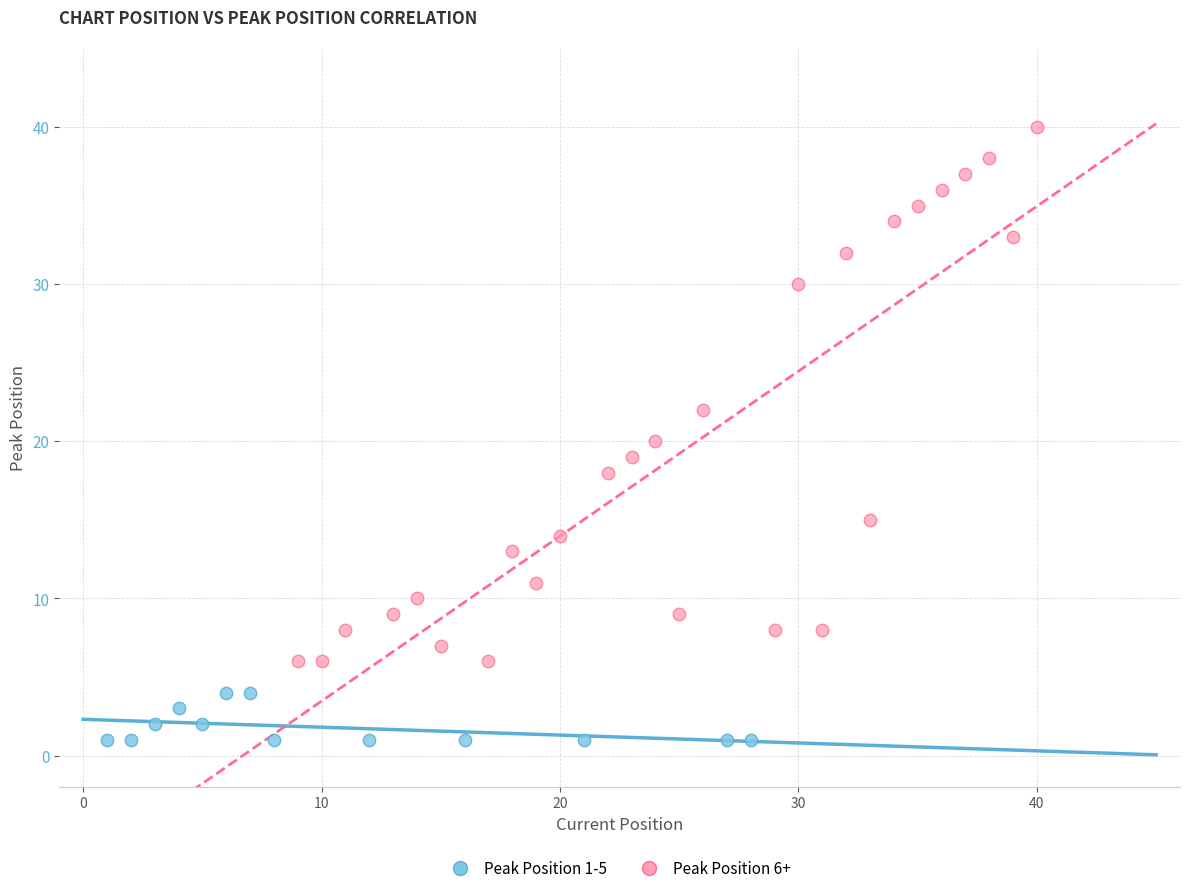

Which series has the widest spread of Y values?

Peak Position 6+